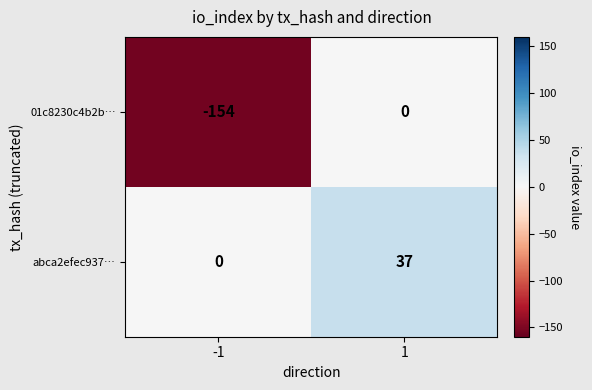

The value of 01c8230c4b2b… at 1 is 0. True or false?

True